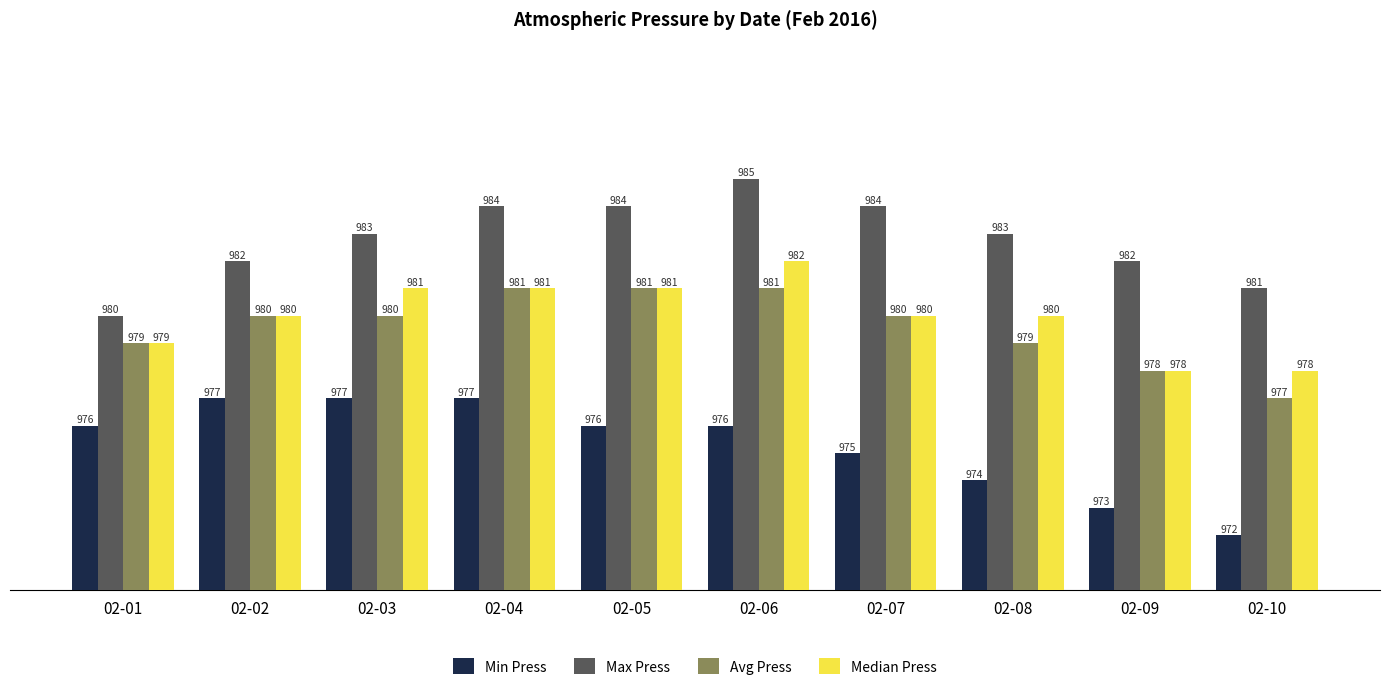

What is the difference between the maximum and second lowest values in the Min Press series?

4